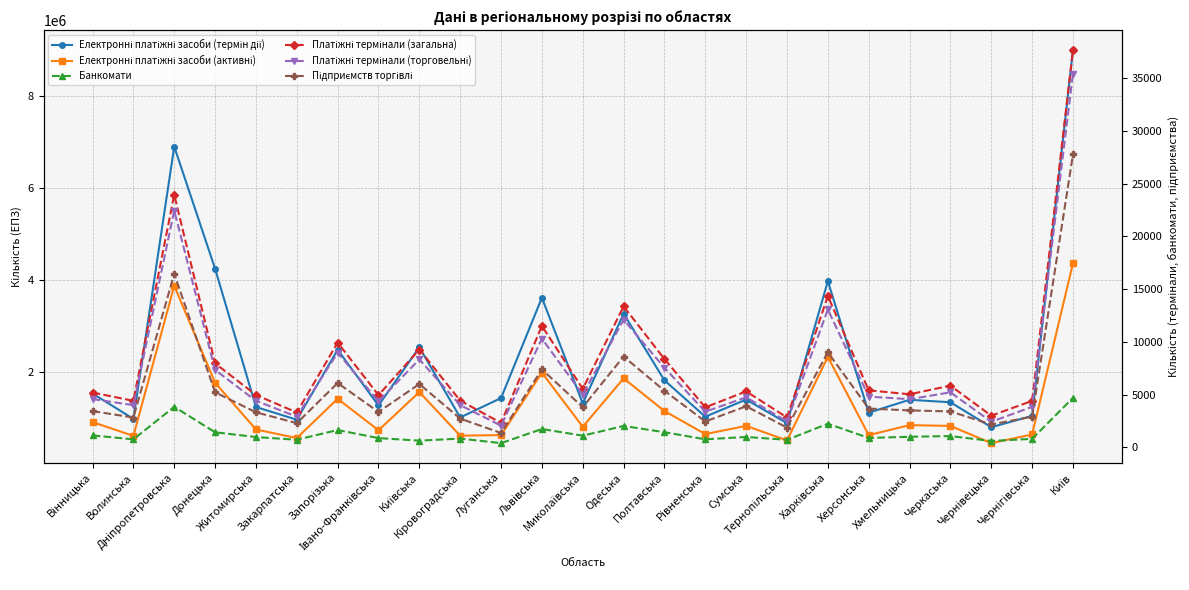

The value of Платіжні термінали (торговельні) at Чернівецька is 1487. True or false?

False